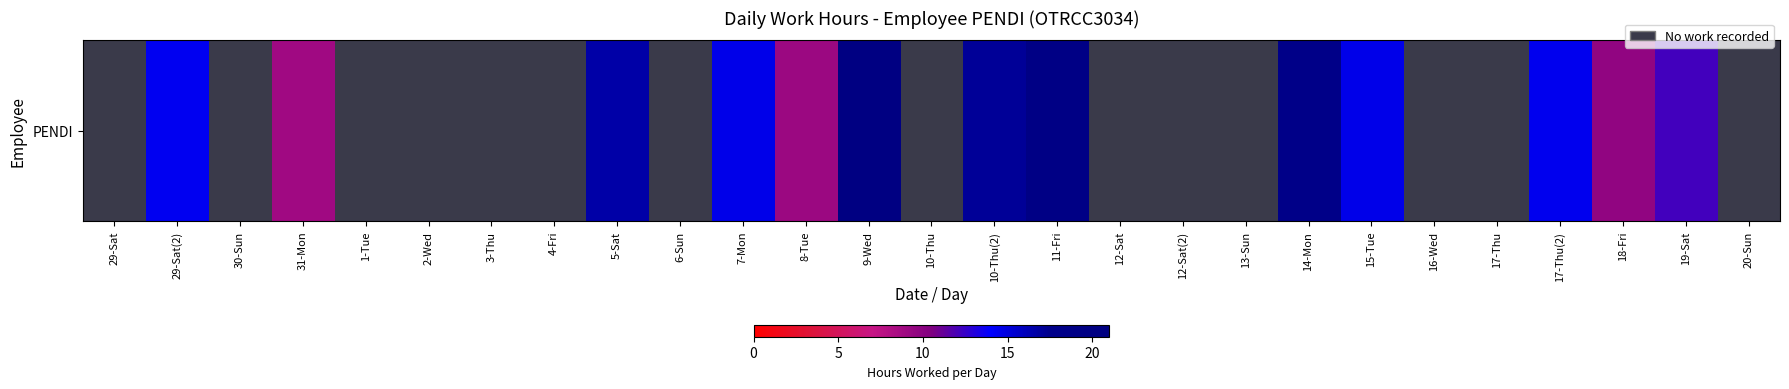

Which label corresponds to the largest value in the chart?

9-Wed